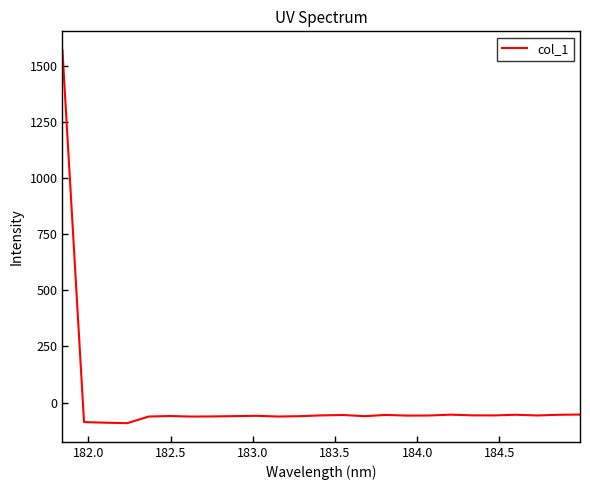

What is the difference between the maximum and minimum values?

1661.6